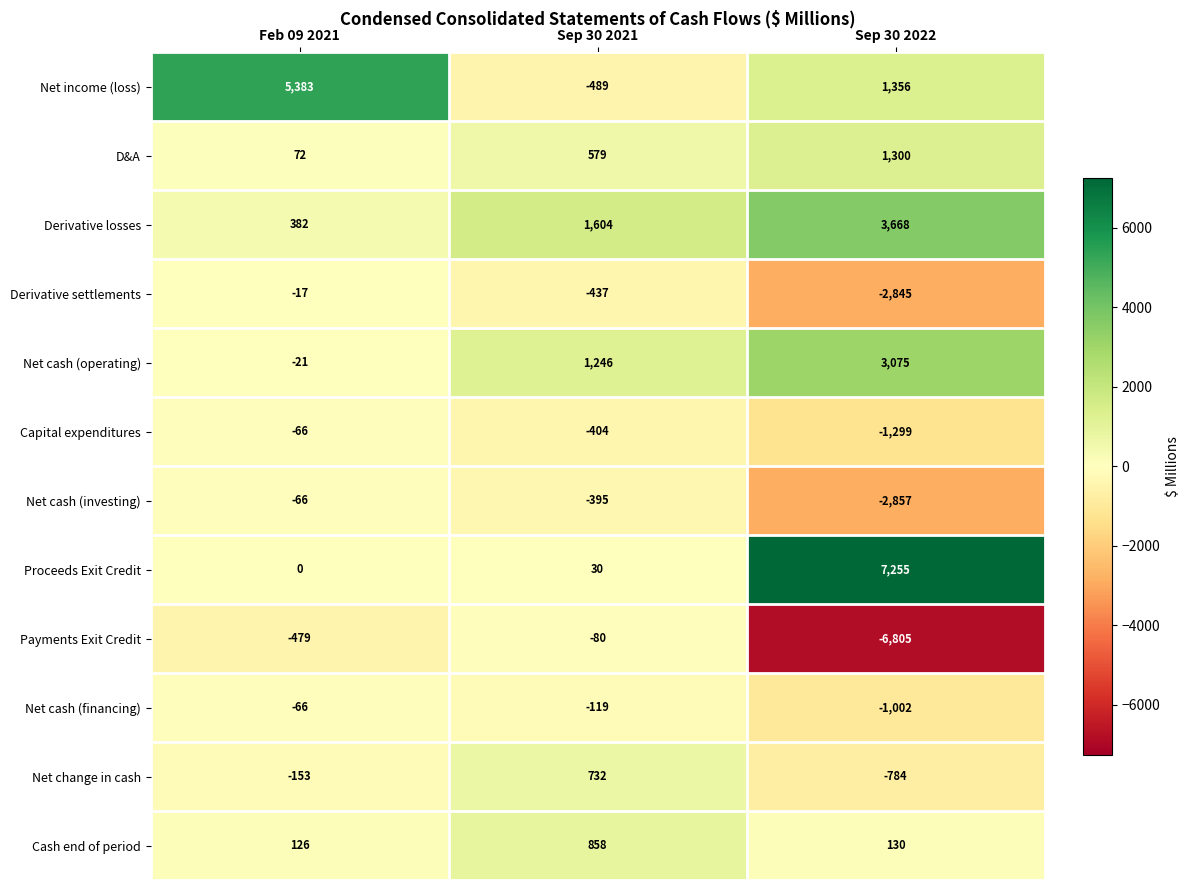

What is the total value across all series at Feb 09 2021?

5095